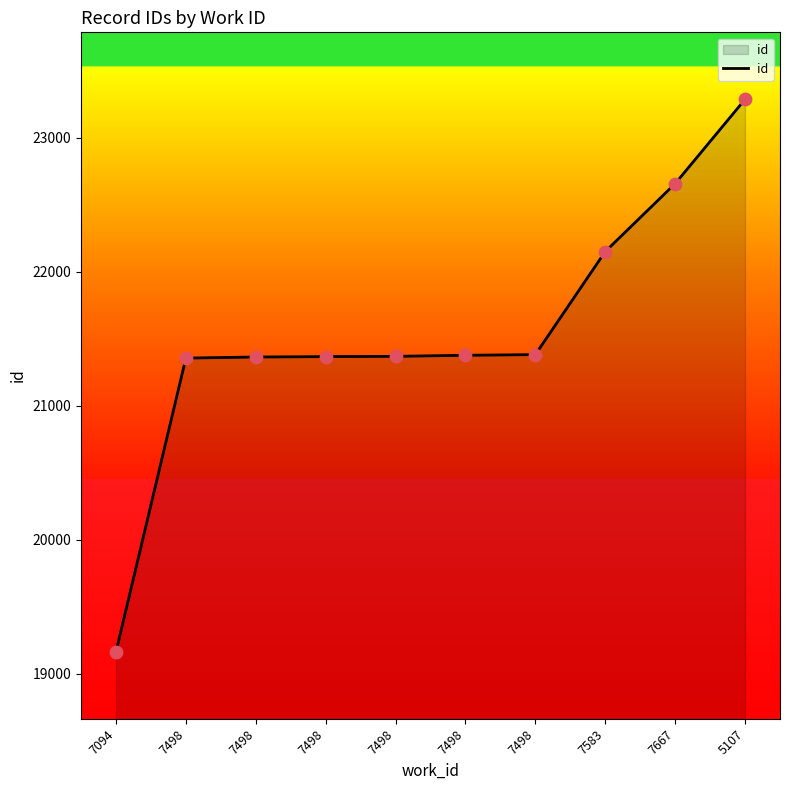

Between 7094 and 7498, which is larger?

7498